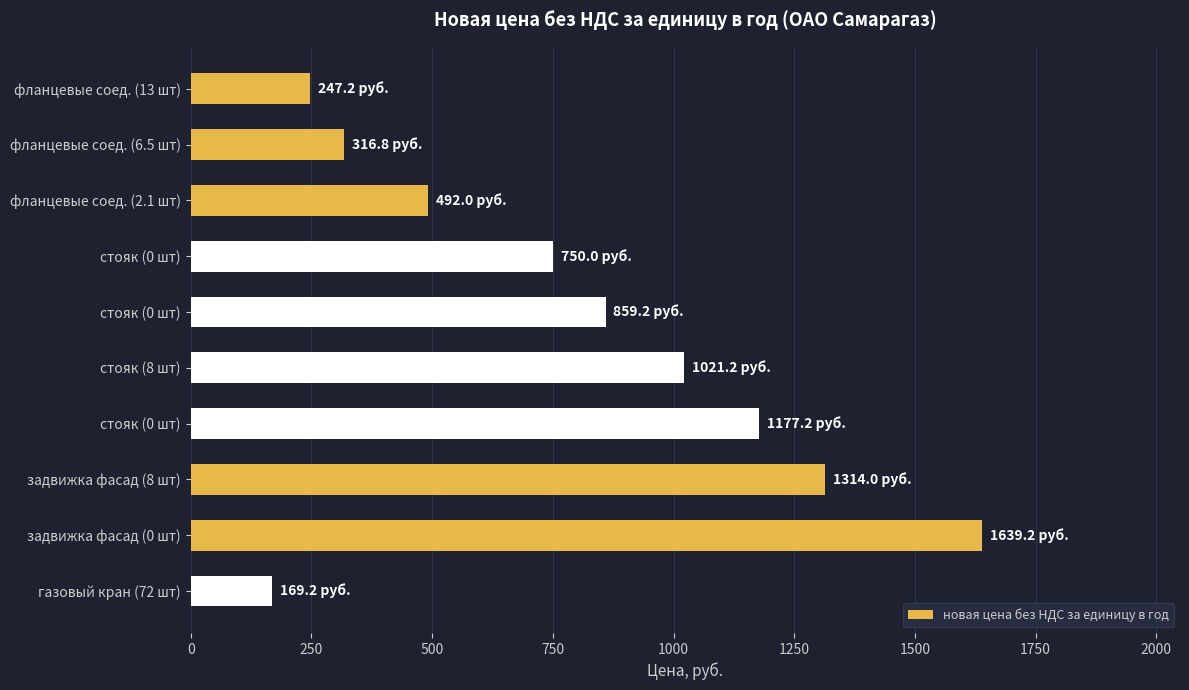

How many bars are there in total?

10